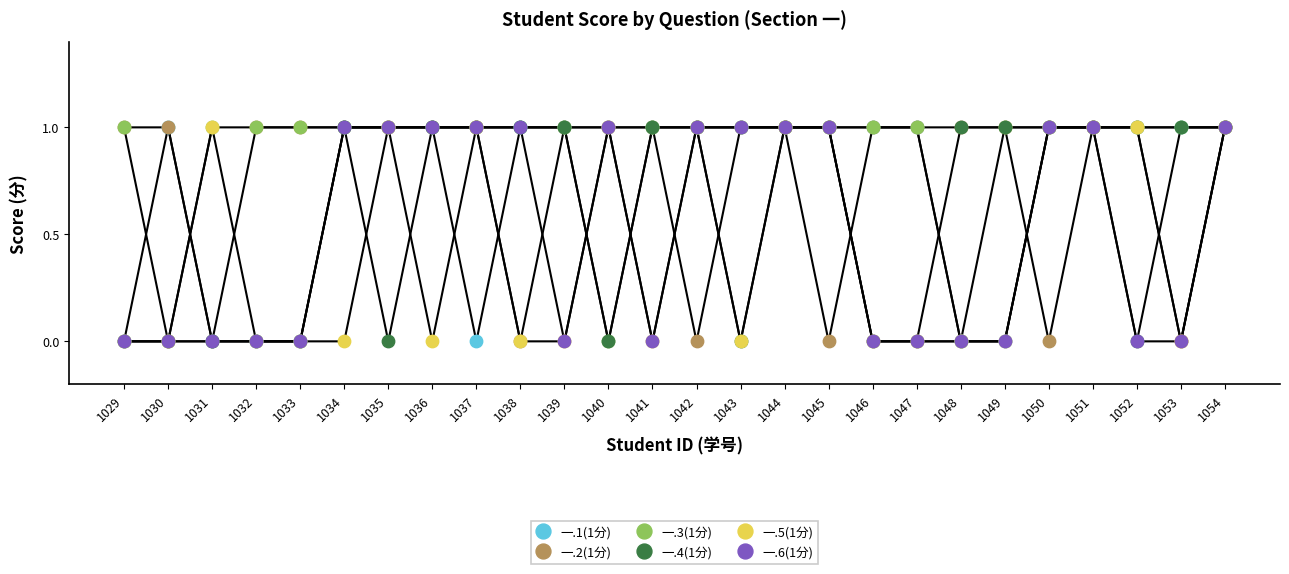

What are all the series names shown in the legend?

一.1(1分), 一.2(1分), 一.3(1分), 一.4(1分), 一.5(1分), 一.6(1分)